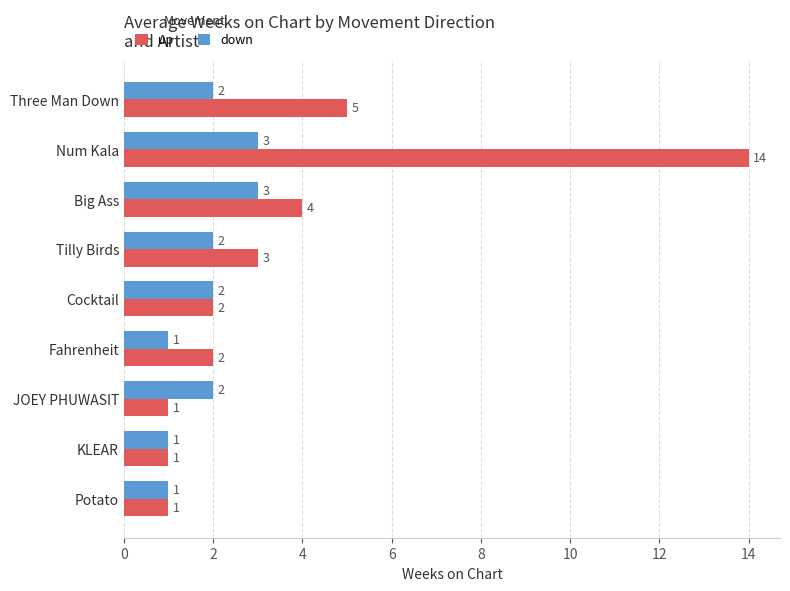

Which series has the largest total across all categories?

up